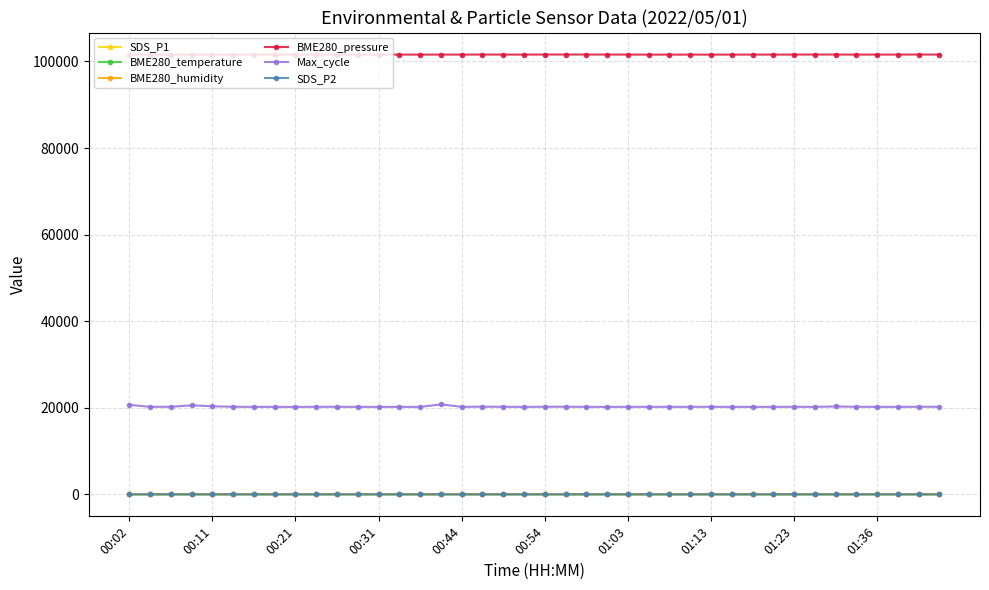

Which series has the largest range (max minus min)?

Max_cycle